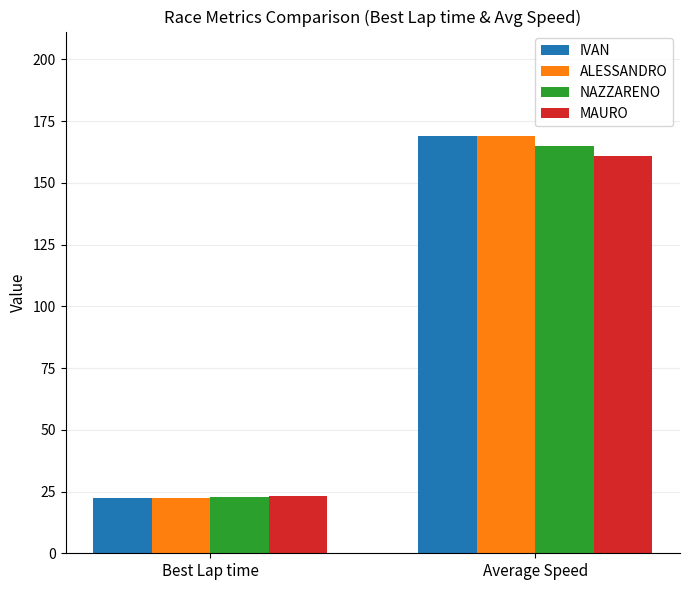

Is the value of NAZZARENO at Best Lap time greater than the value of IVAN at Average Speed?

No